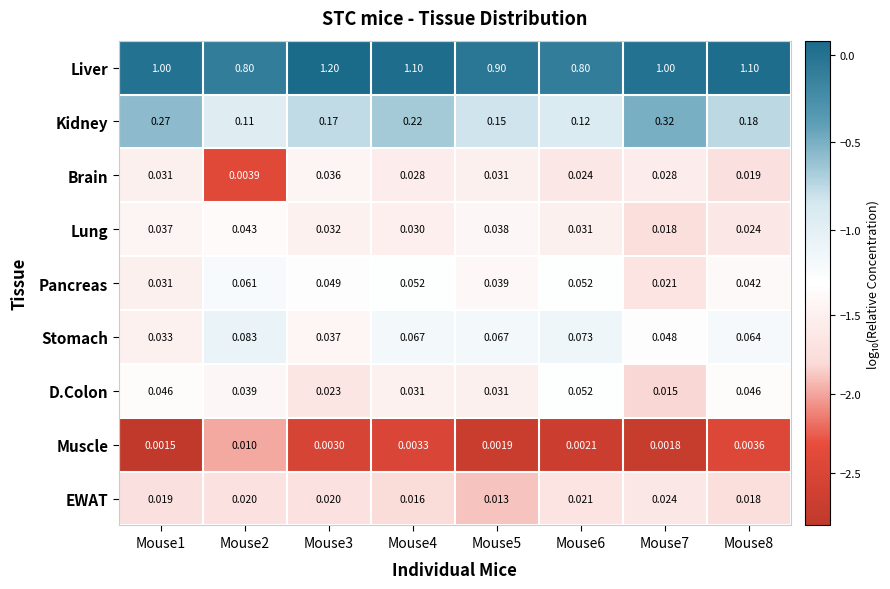

List the series in order of their peak value, lowest first.

Muscle, EWAT, Brain, Lung, D.Colon, Pancreas, Stomach, Kidney, Liver